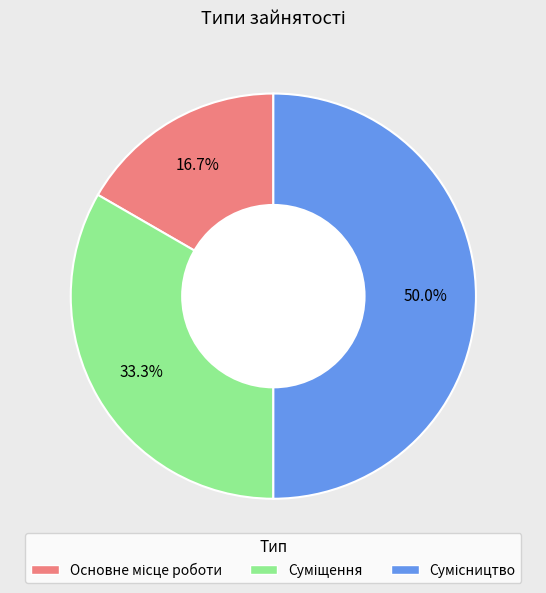

Is there a majority slice in this chart?

No